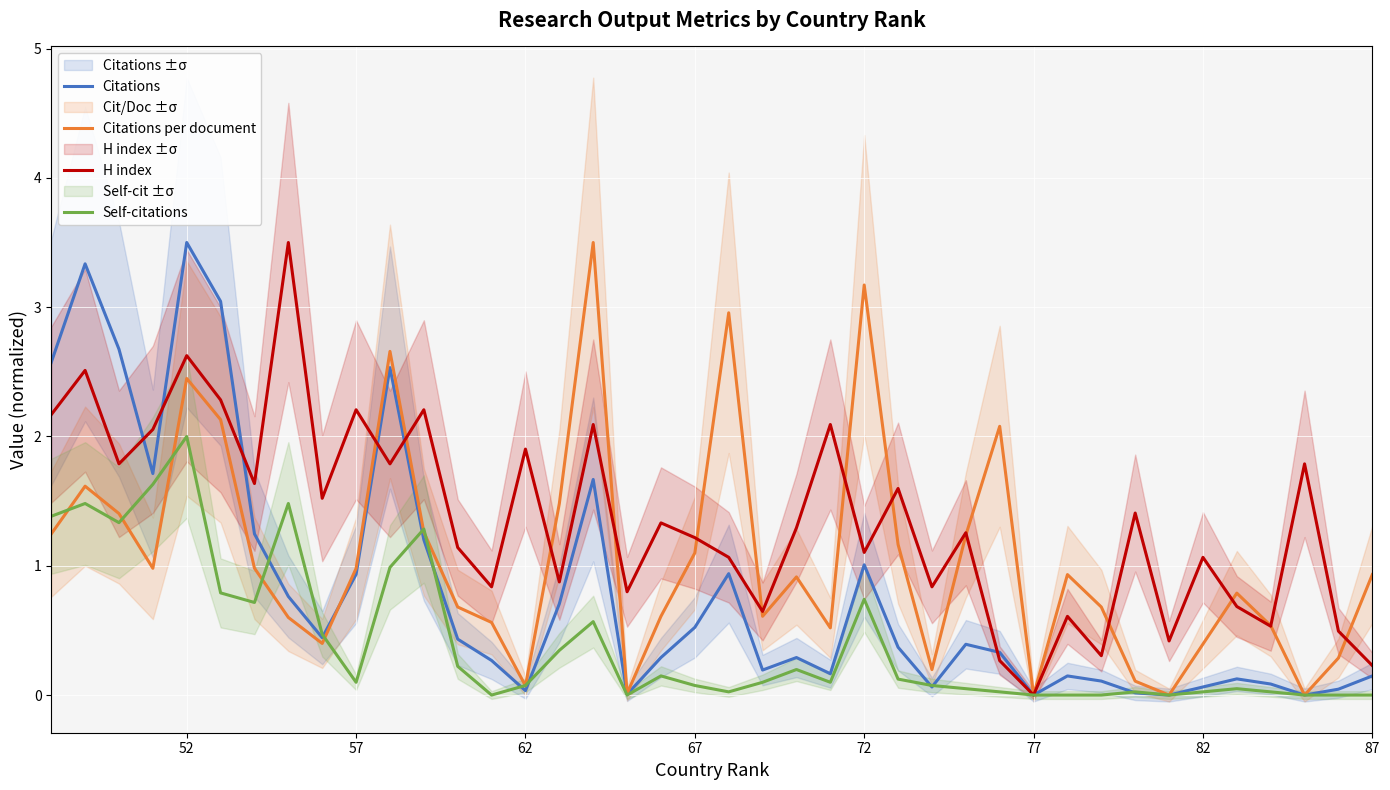

Which series has the largest total across all categories?

H index